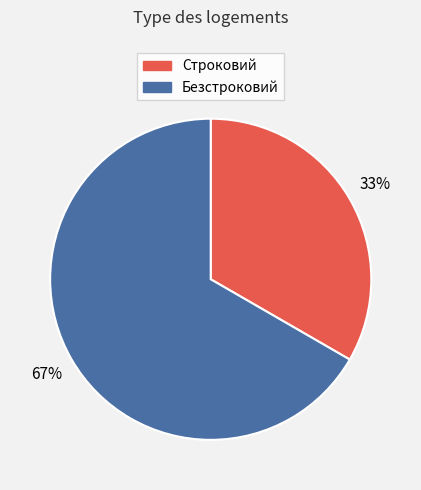

Count the number of slices in the pie.

2